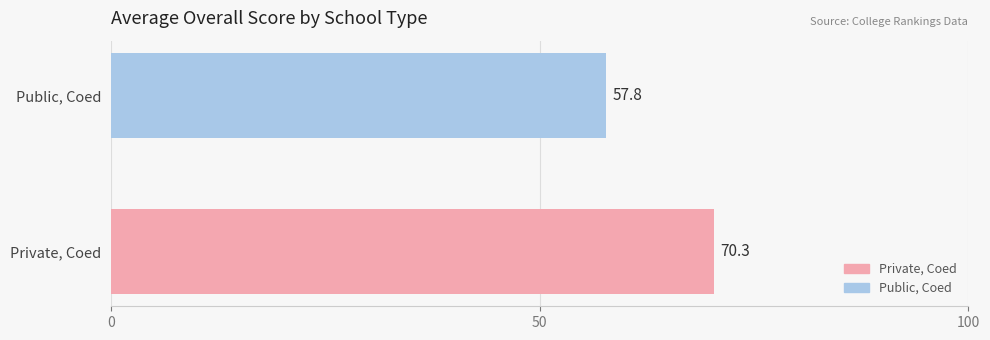

What is the maximum value shown in the chart?

70.3